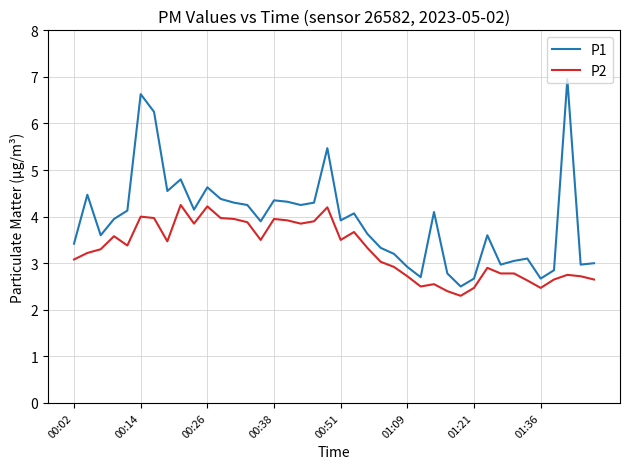

Which series has the largest range (max minus min)?

P1